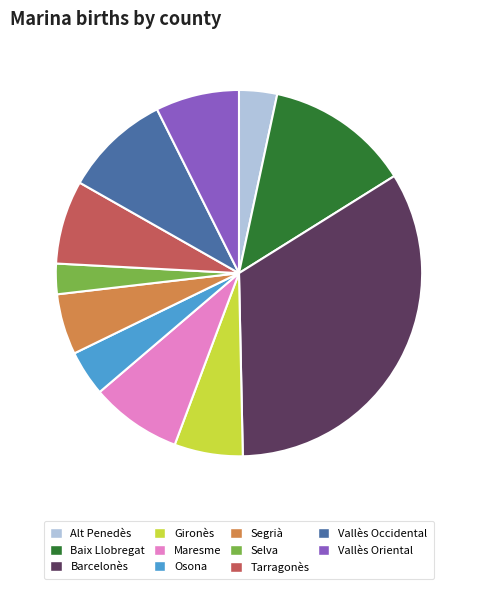

Does Vallès Occidental account for over 50% of the chart?

No